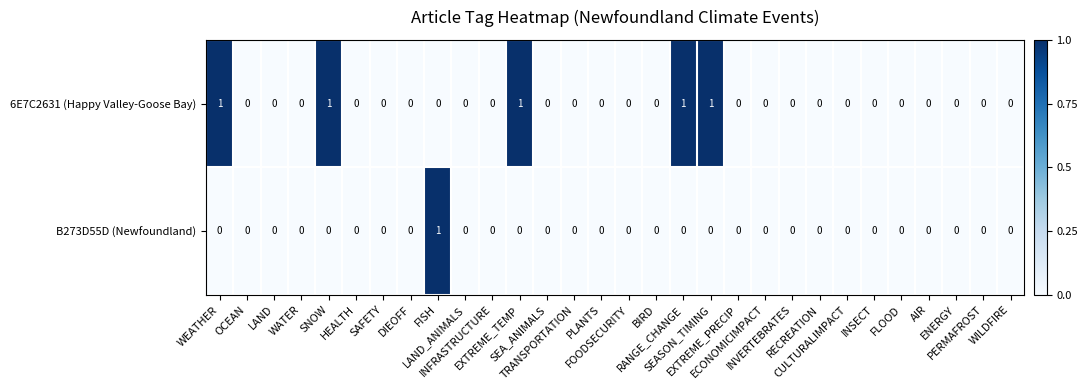

Which series has the largest total across all categories?

6E7C2631 (Happy Valley-Goose Bay)